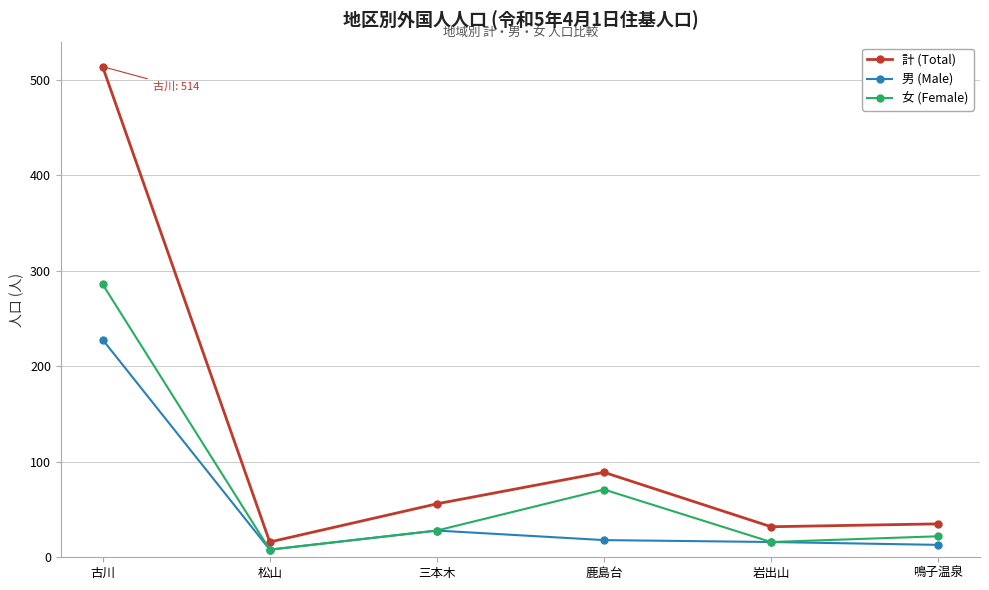

Which label corresponds to the smallest value in the chart?

松山